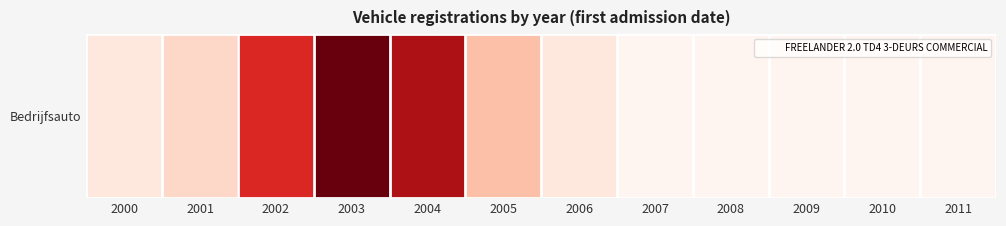

Reading left to right, list all the values displayed in this chart.

1	2	9	13	11	3	1	0	0	0	0	0